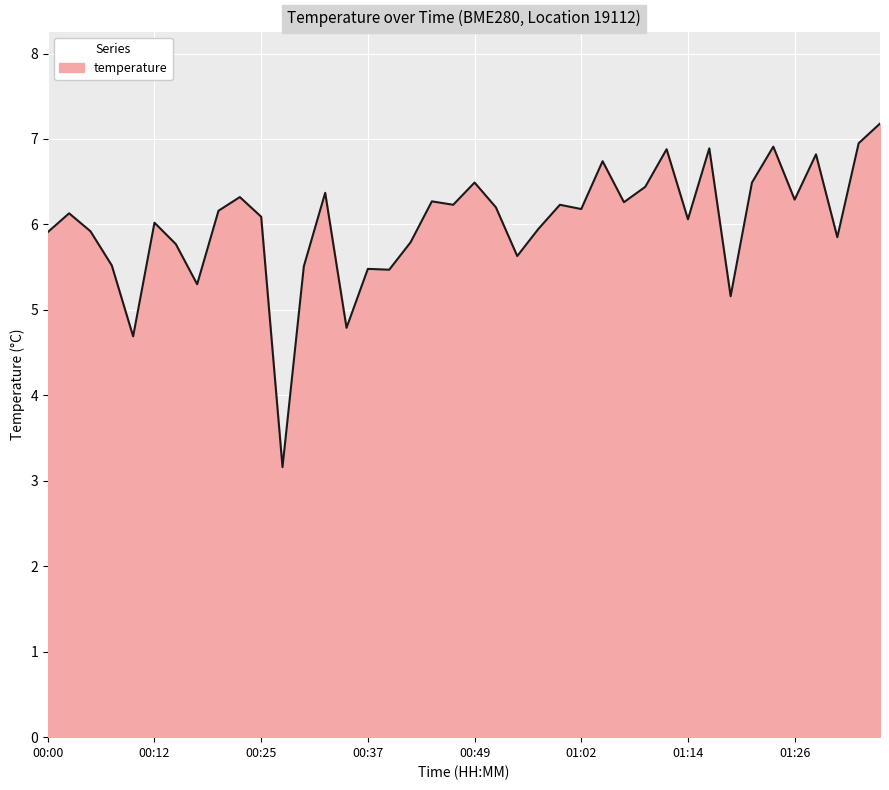

What is the difference between the maximum and minimum values?

4.0